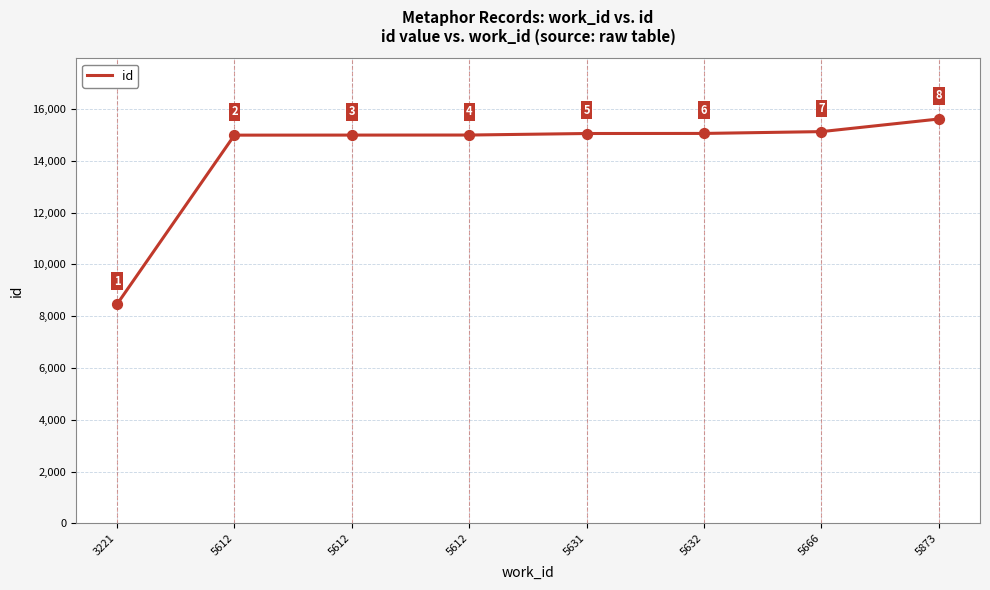

Which has a higher value, 5612 or 5612?

5612